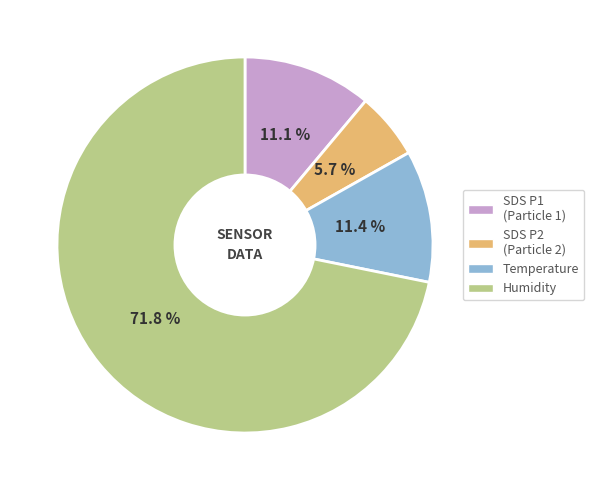

Is there a majority slice in this chart?

Yes